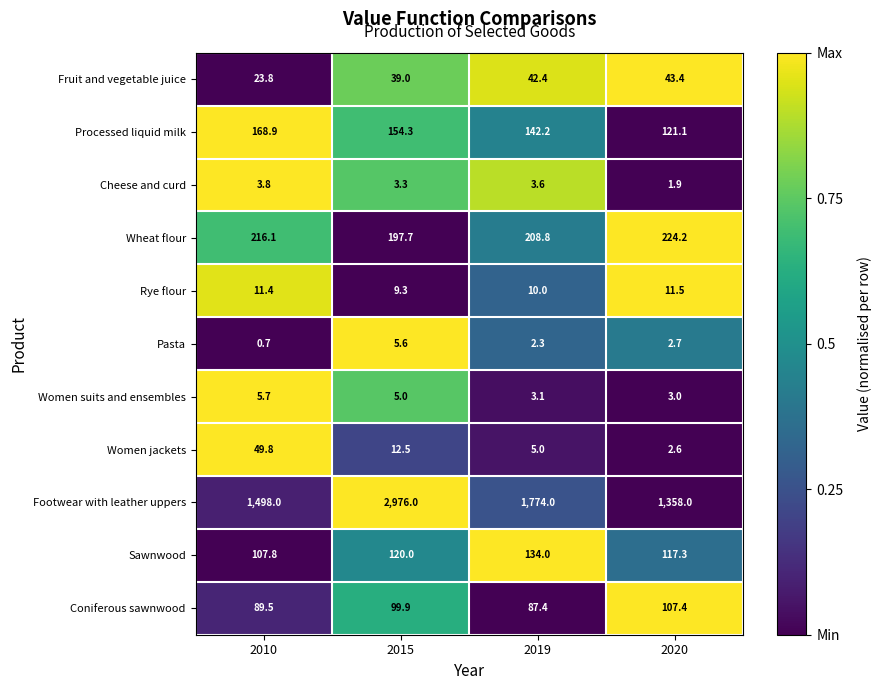

What is the average value of the Rye flour series?

10.6